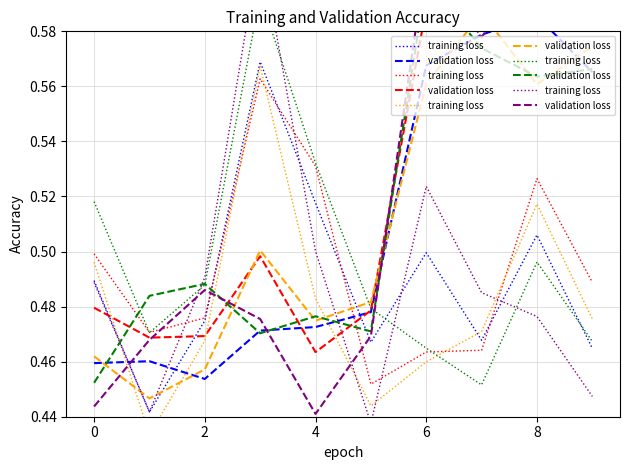

What is the value of the validation loss point at the 9th from the left?

0.5